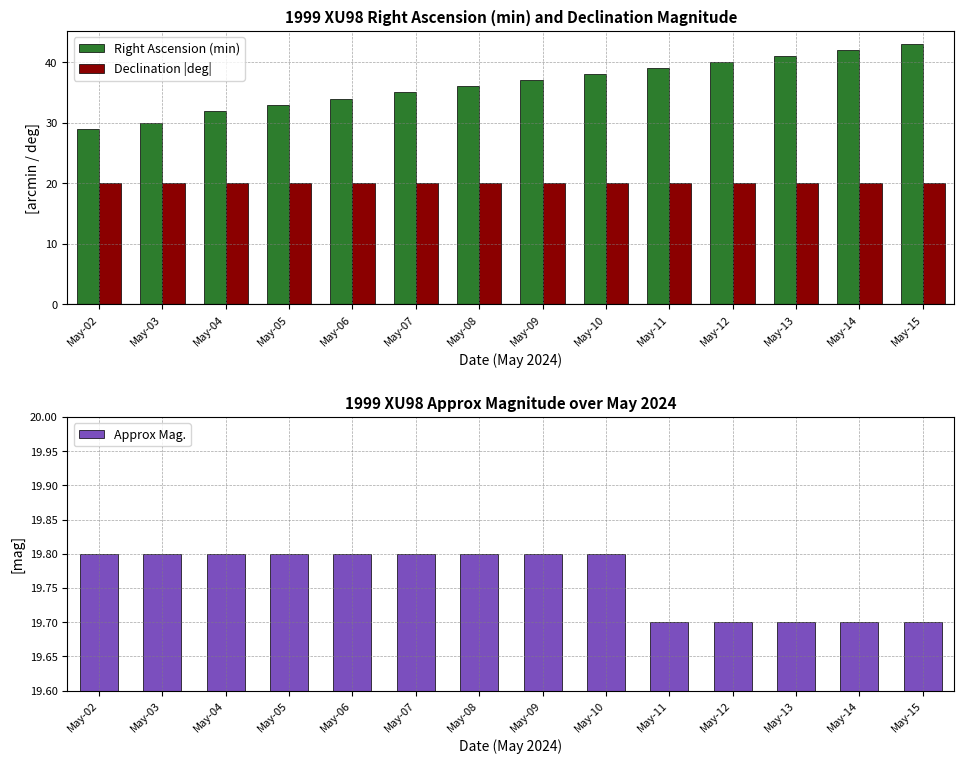

List the labels in order of Right Ascension (min) value, largest first.

May-15, May-14, May-13, May-12, May-11, May-10, May-09, May-08, May-07, May-06, May-05, May-04, May-03, May-02